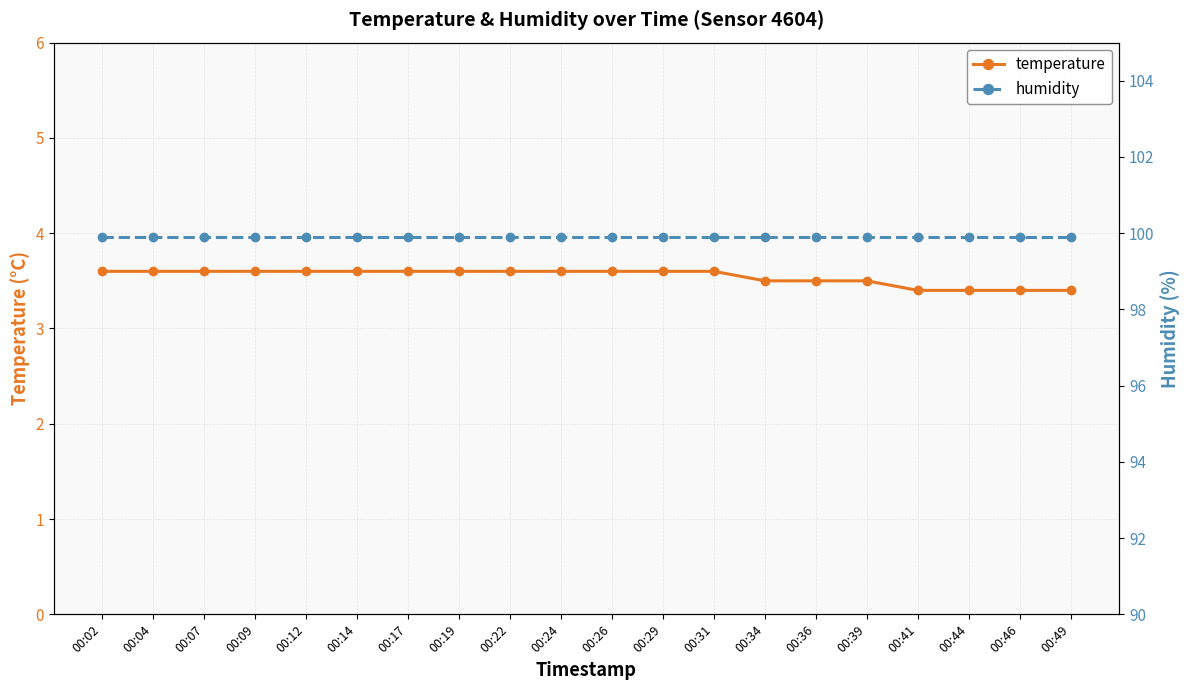

Which series changed the most between 00:07 and 00:29?

temperature